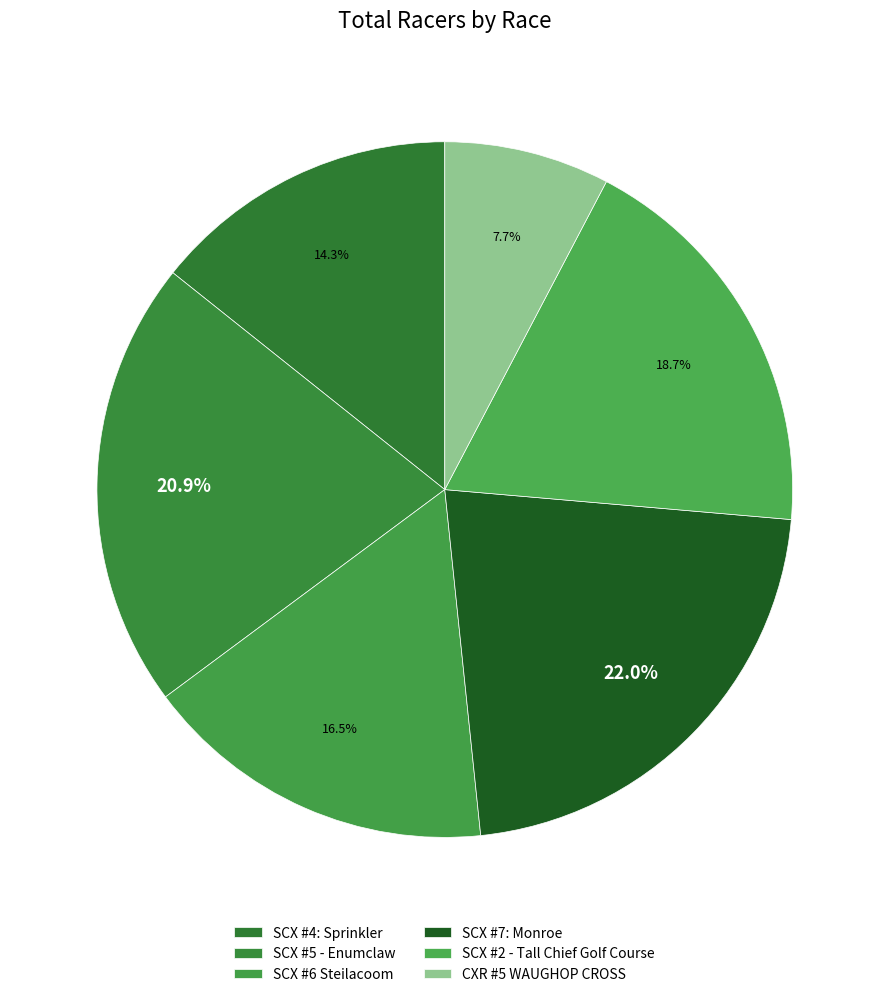

To the nearest percent, what is the difference between the CXR #5 WAUGHOP CROSS and SCX #4: Sprinkler slice percentages?

7%